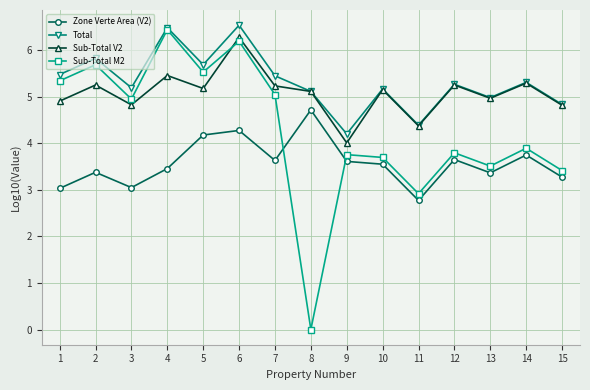

What is the average value of the Total series?

5.3